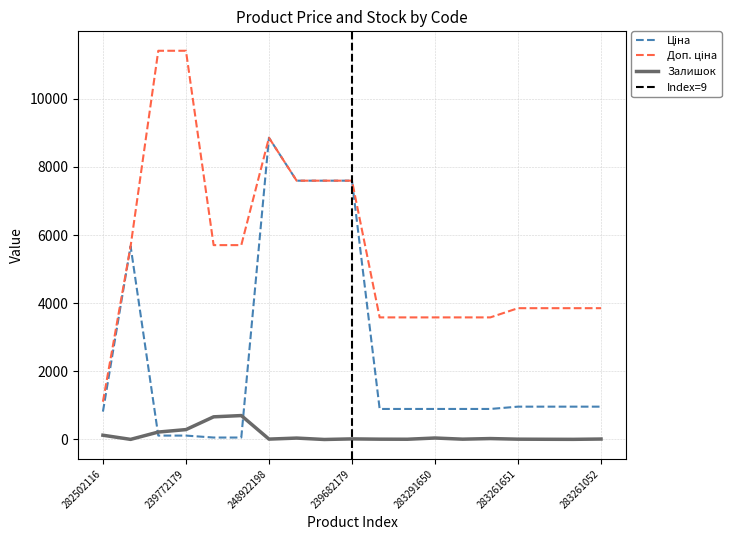

True or false: Залишок and Ціна intersect in this chart.

True